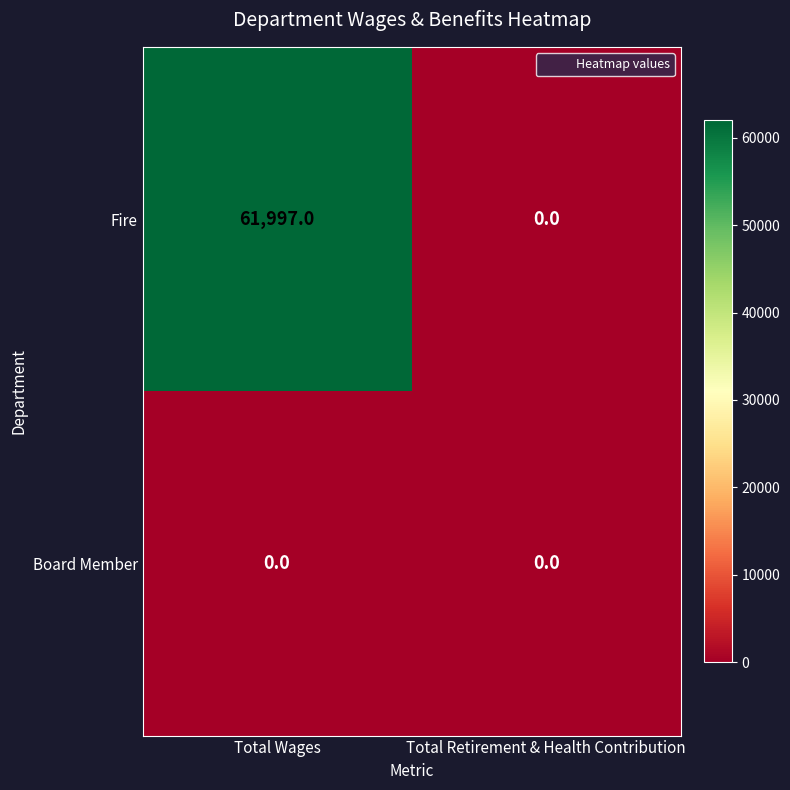

Which series has the largest range (max minus min)?

Fire